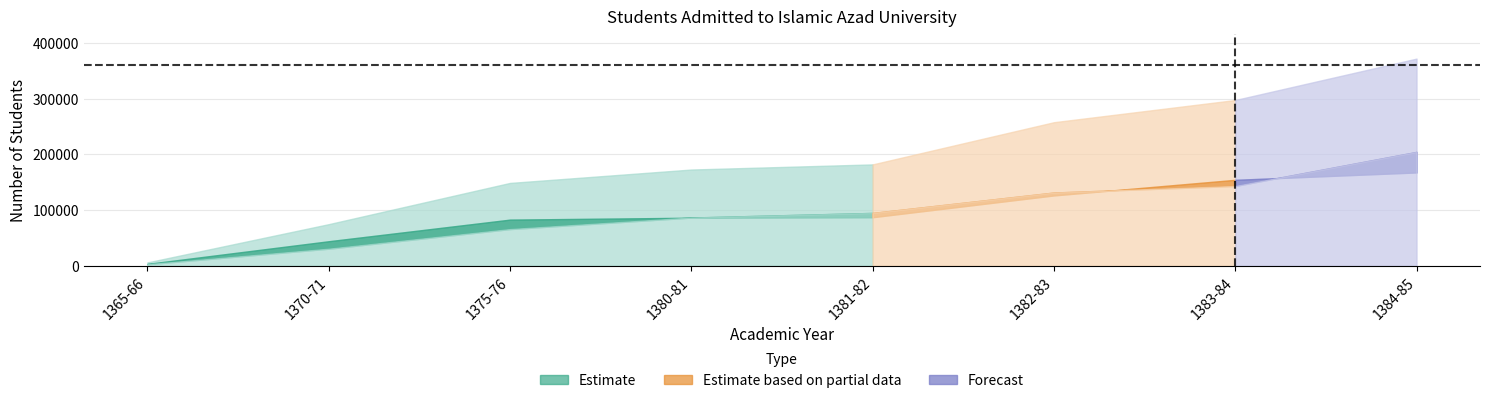

Rank the categories by Female value from highest to lowest.

1384-85, 1383-84, 1382-83, 1381-82, 1380-81, 1375-76, 1370-71, 1365-66